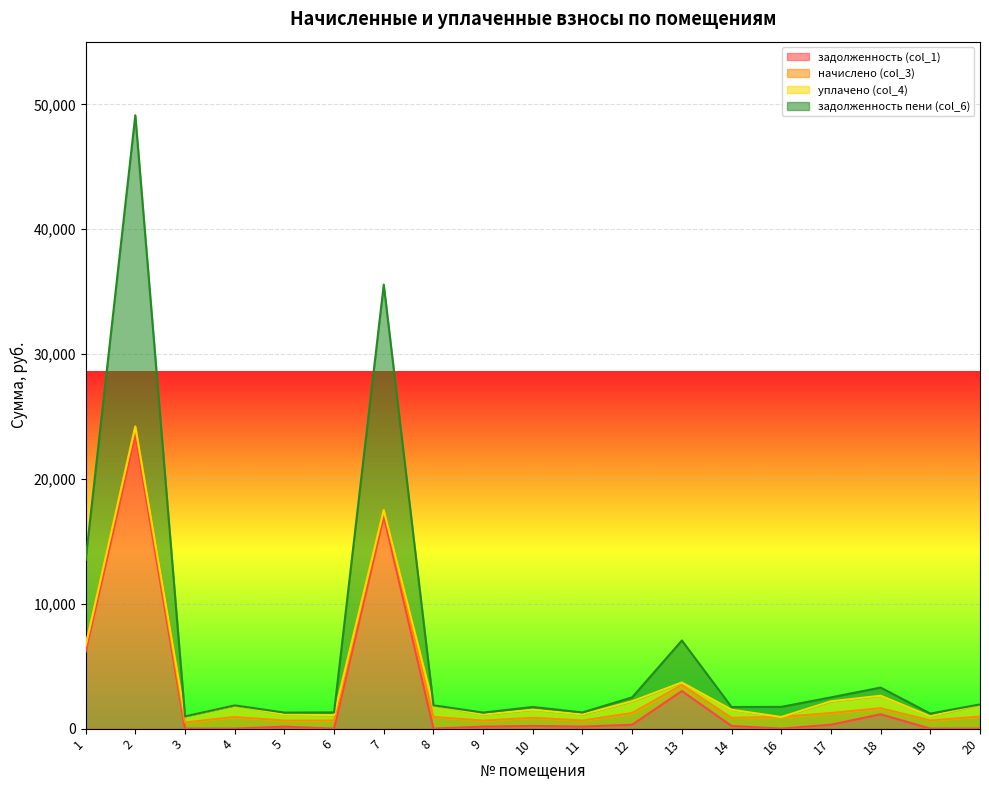

At which category does the chart reach its peak across all series?

2